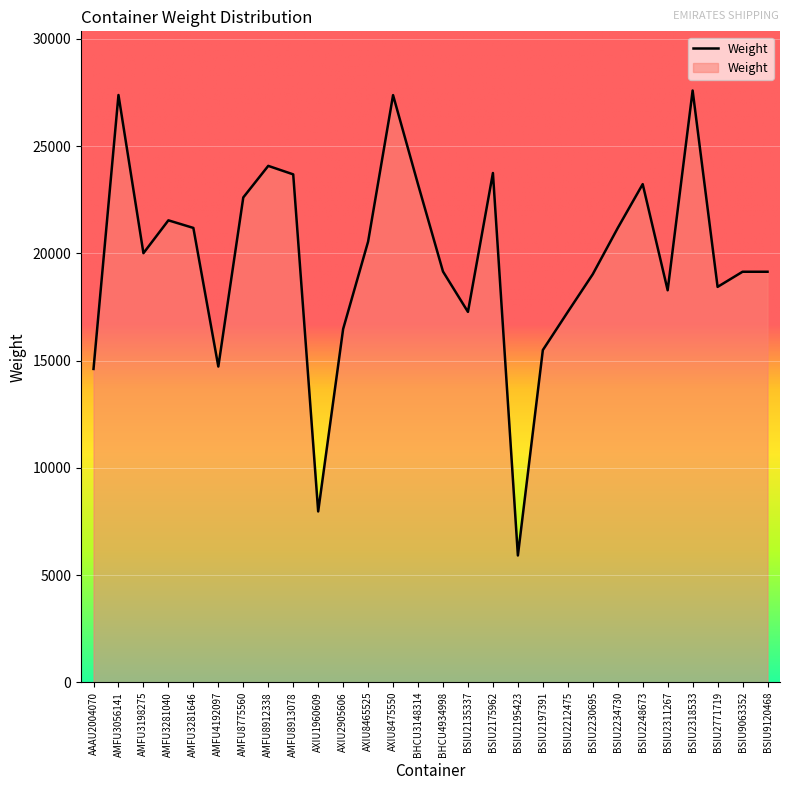

What is the change in value from AMFU3198275 to BSIU2234730?

+1173